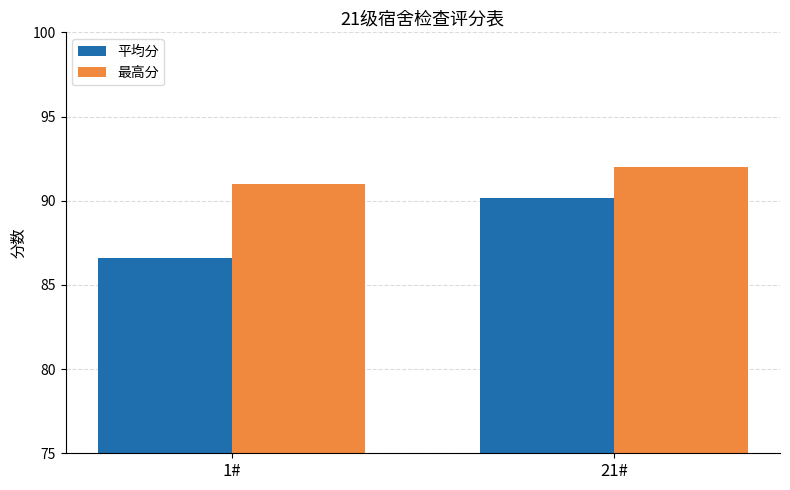

The 最高分 series shows 43.3 at 21#. True or false?

False